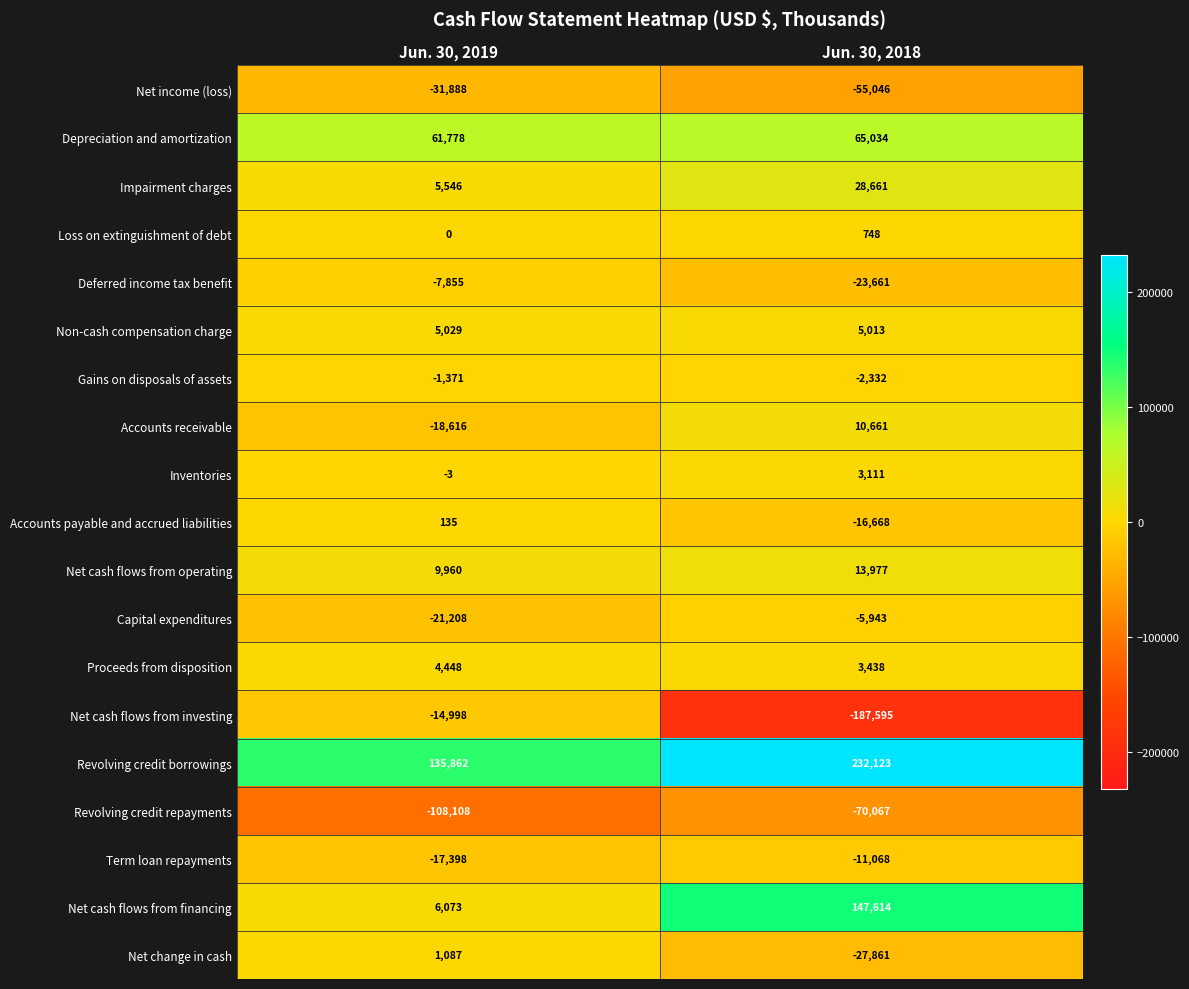

Rank the series at Jun. 30, 2018 from highest to lowest value.

Revolving credit borrowings, Net cash flows from financing, Depreciation and amortization, Impairment charges, Net cash flows from operating, Accounts receivable, Non-cash compensation charge, Proceeds from disposition, Inventories, Loss on extinguishment of debt, Gains on disposals of assets, Capital expenditures, Term loan repayments, Accounts payable and accrued liabilities, Deferred income tax benefit, Net change in cash, Net income (loss), Revolving credit repayments, Net cash flows from investing